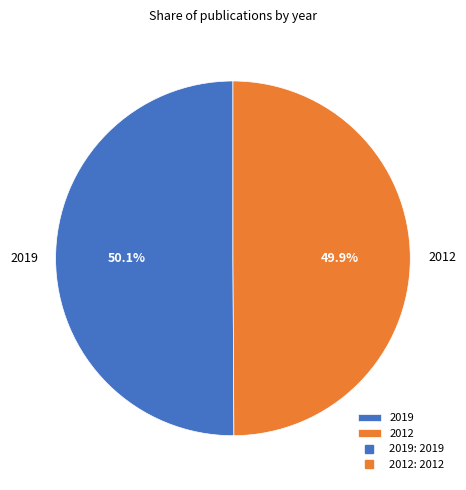

Is there a majority slice in this chart?

Yes